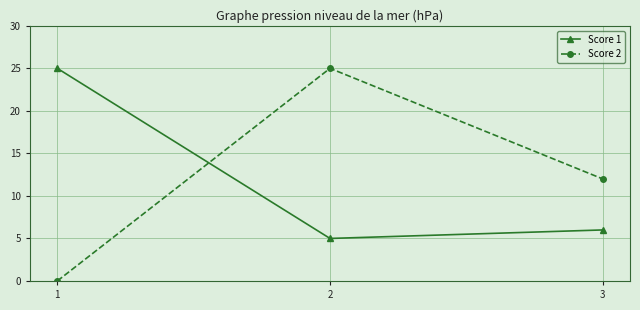

At which label is Score 1 closest to 15?

3